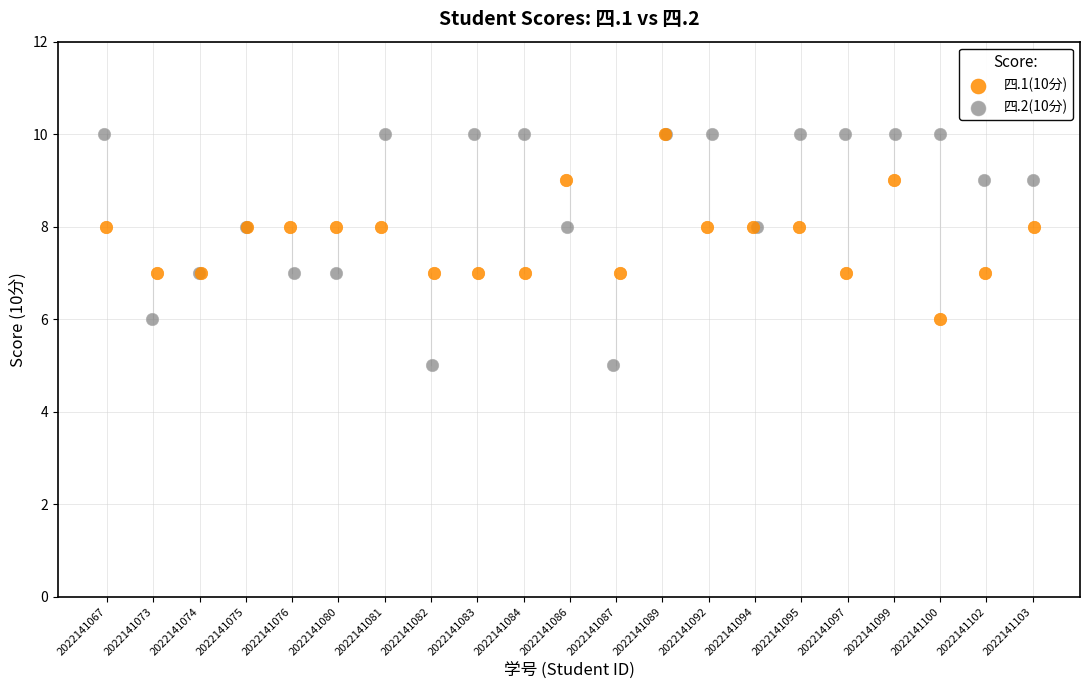

Which series has the widest spread of Y values?

四.2(10分)